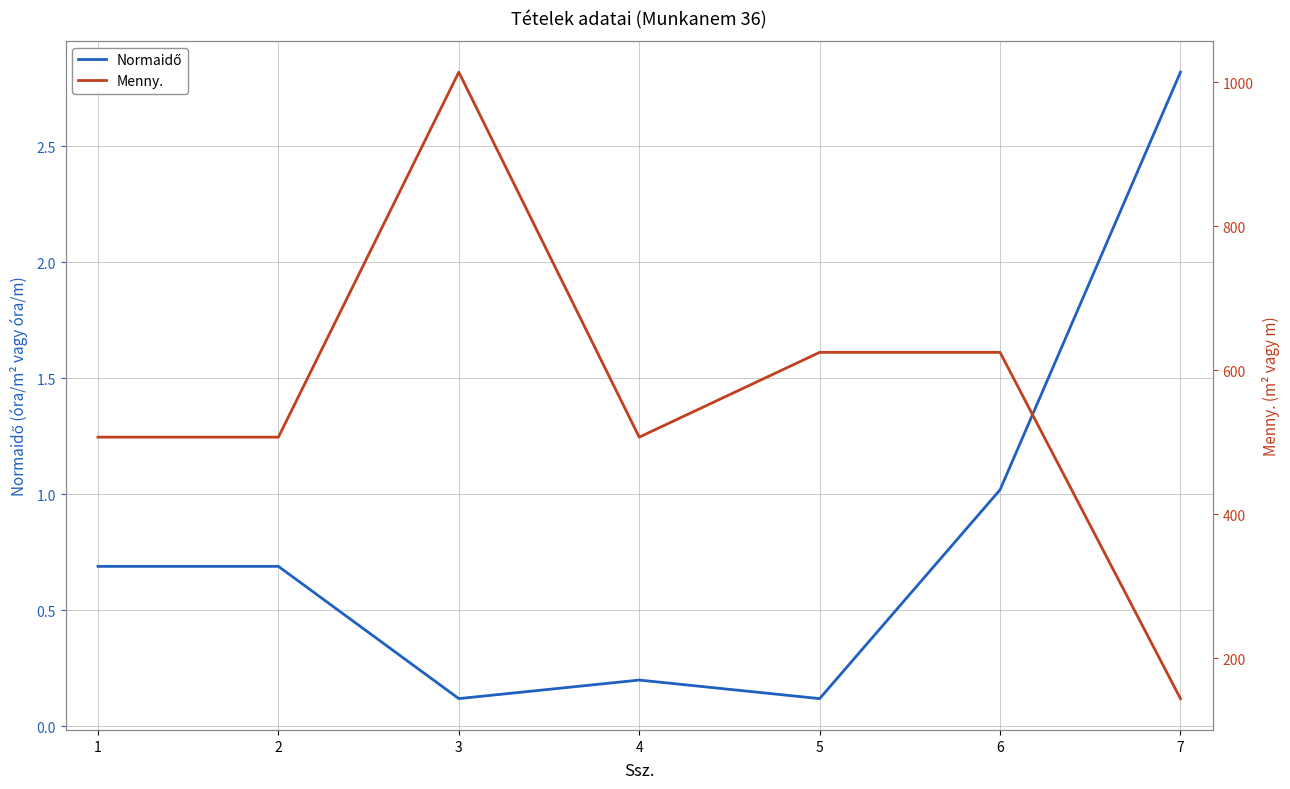

At which category does Menny. reach its first local peak?

3